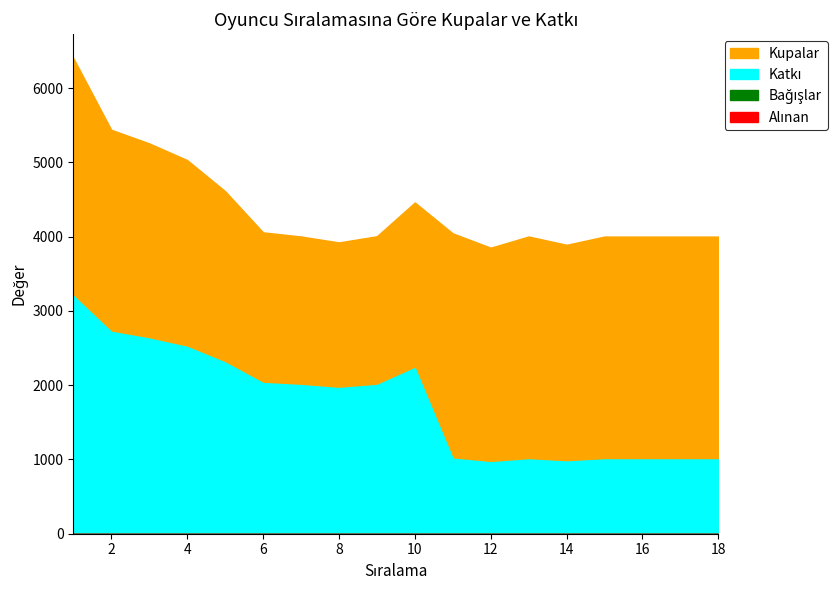

Which series has the widest spread of values?

Kupalar